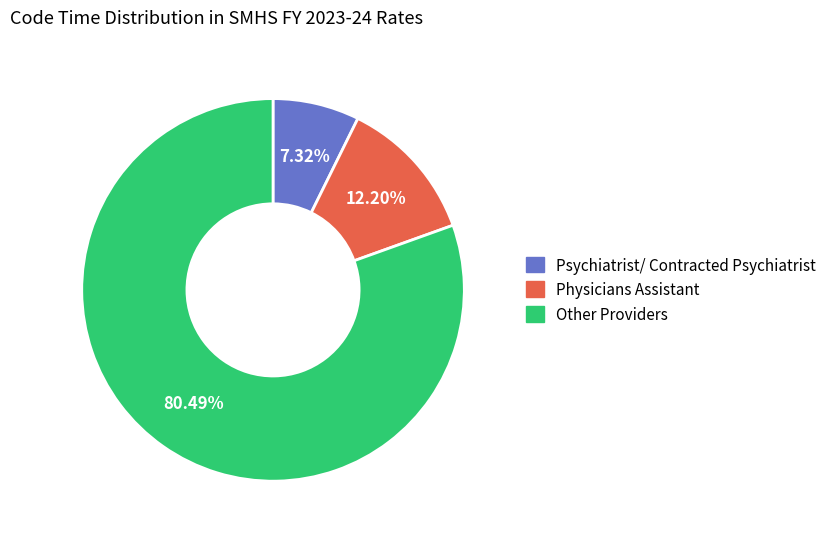

Is there a majority slice in this chart?

Yes